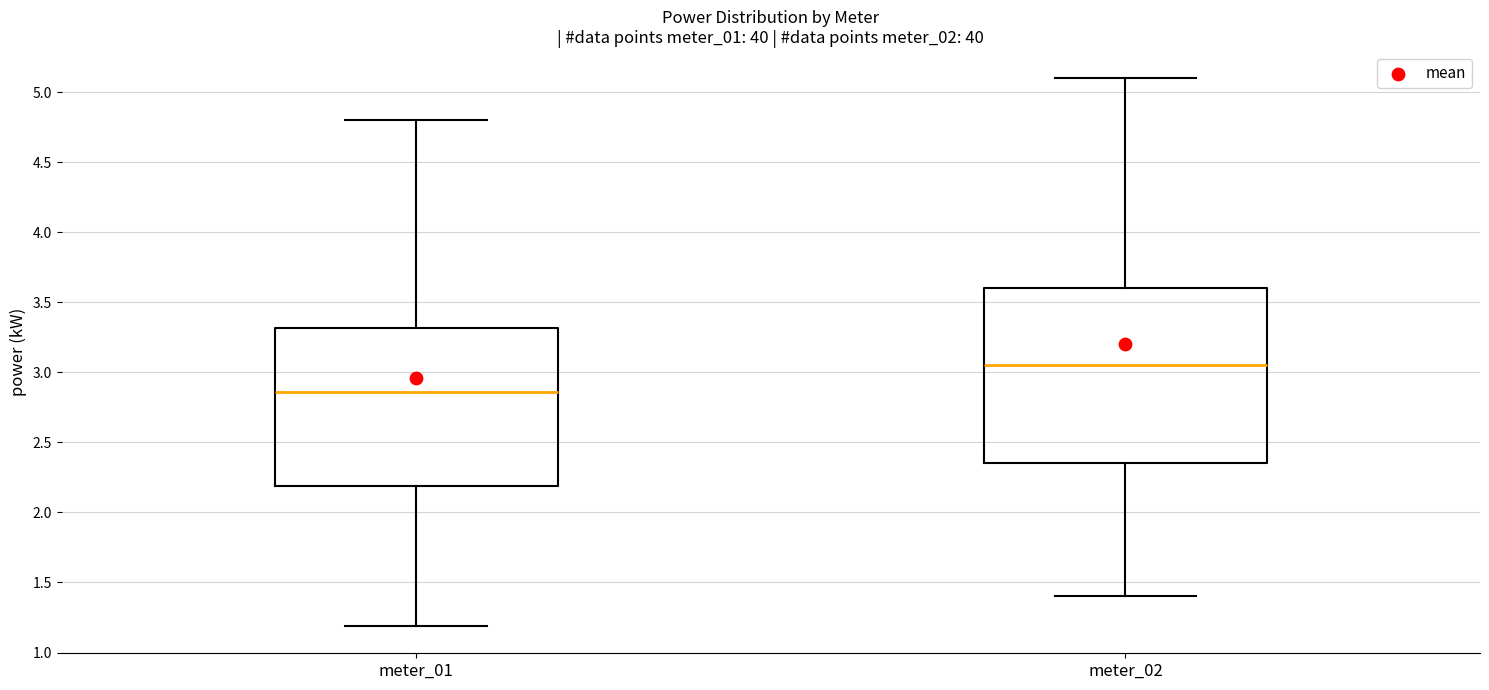

Which box is the tallest, from its lower edge to its upper edge?

meter_02